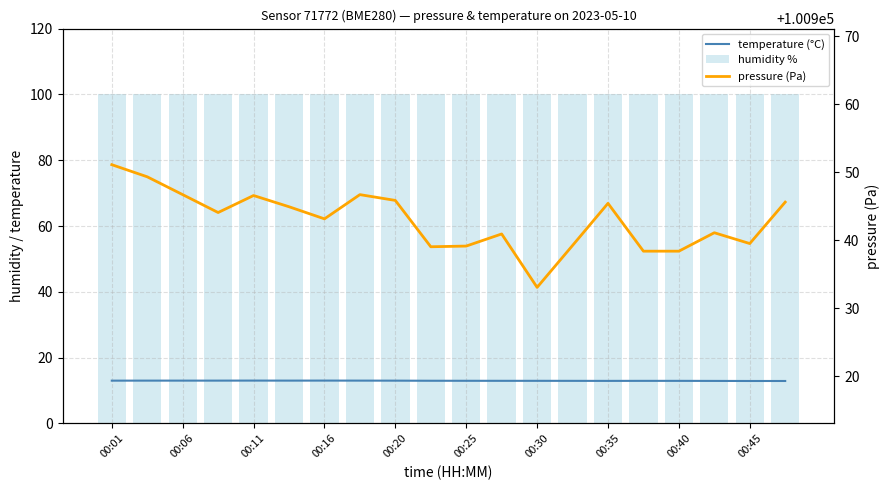

Reading left to right, transcribe all the data shown in this chart.

temperature (°C): 13.0	13.0	13.0	13.0	13.0	13.0	13.0	13.0	13.0	13.0	13.0	13.0	13.0	12.9	12.9	12.9	12.9	12.9	12.9	12.9
humidity %: 100.0	100.0	100.0	100.0	100.0	100.0	100.0	100.0	100.0	100.0	100.0	100.0	100.0	100.0	100.0	100.0	100.0	100.0	100.0	100.0
pressure (Pa): 100951.1	100949.3	100946.7	100944.1	100946.6	100944.9	100943.1	100946.7	100945.8	100939.0	100939.1	100940.9	100933.1	100939.2	100945.4	100938.4	100938.4	100941.1	100939.5	100945.6